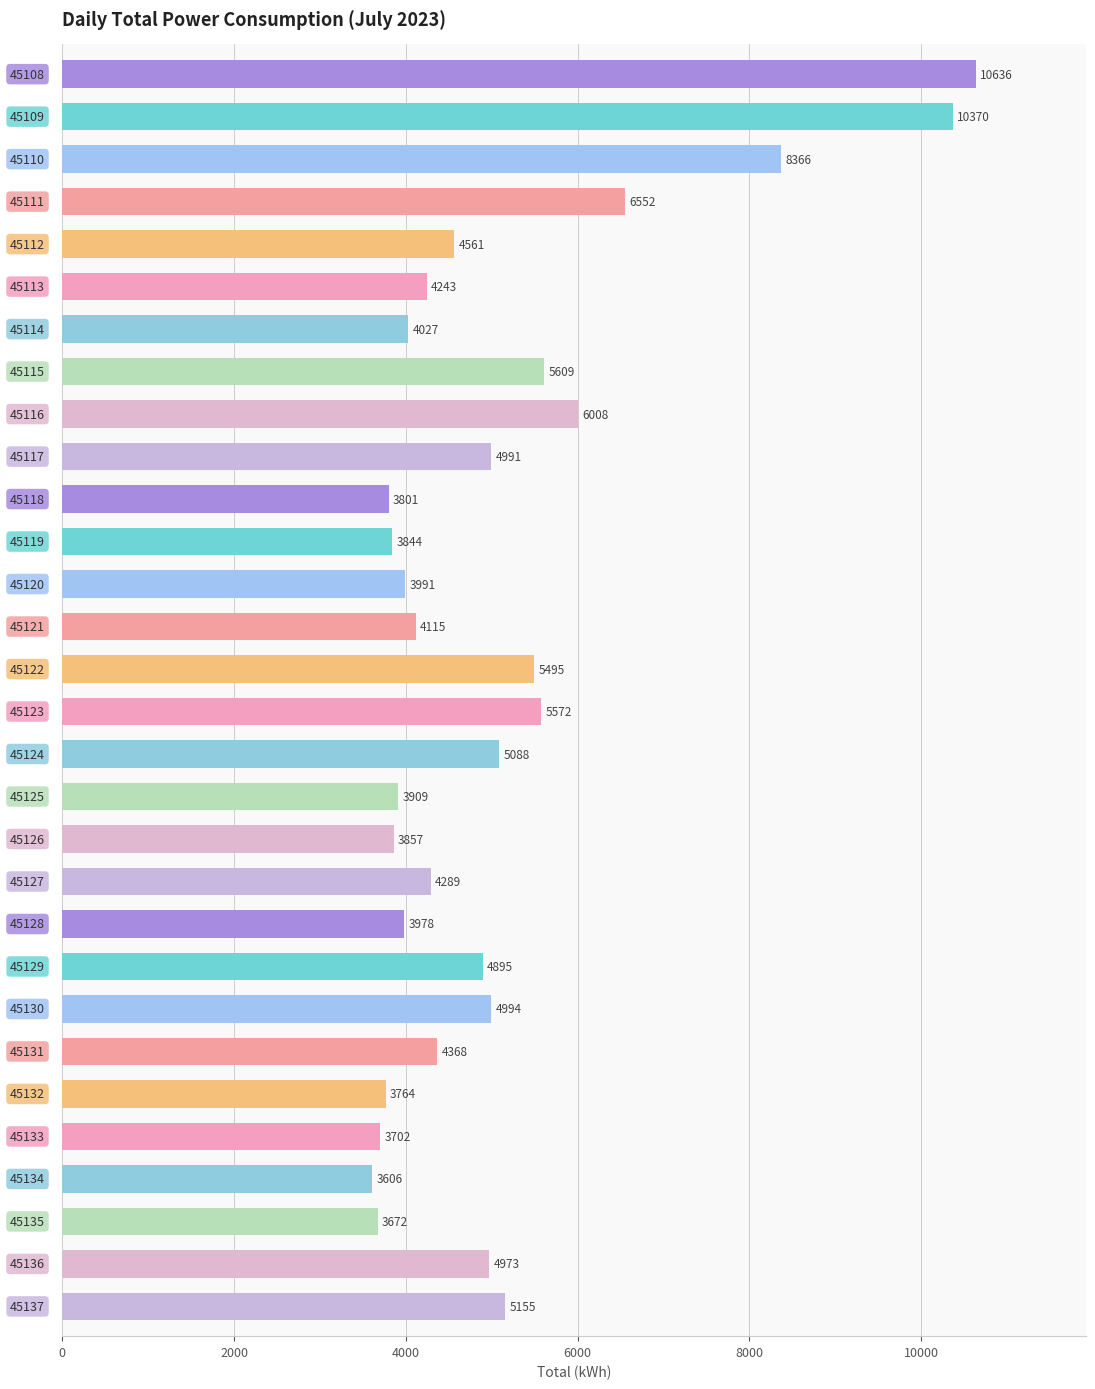

What is the smallest value displayed?

3606